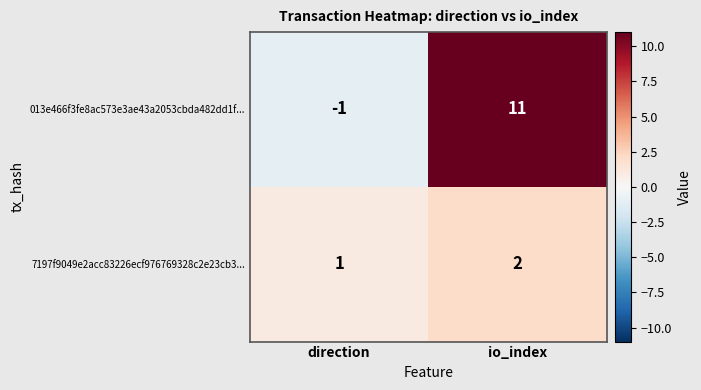

Where is 013e466f3fe8ac573e3ae43a2053cbda482dd1f... nearest to the value 5?

direction